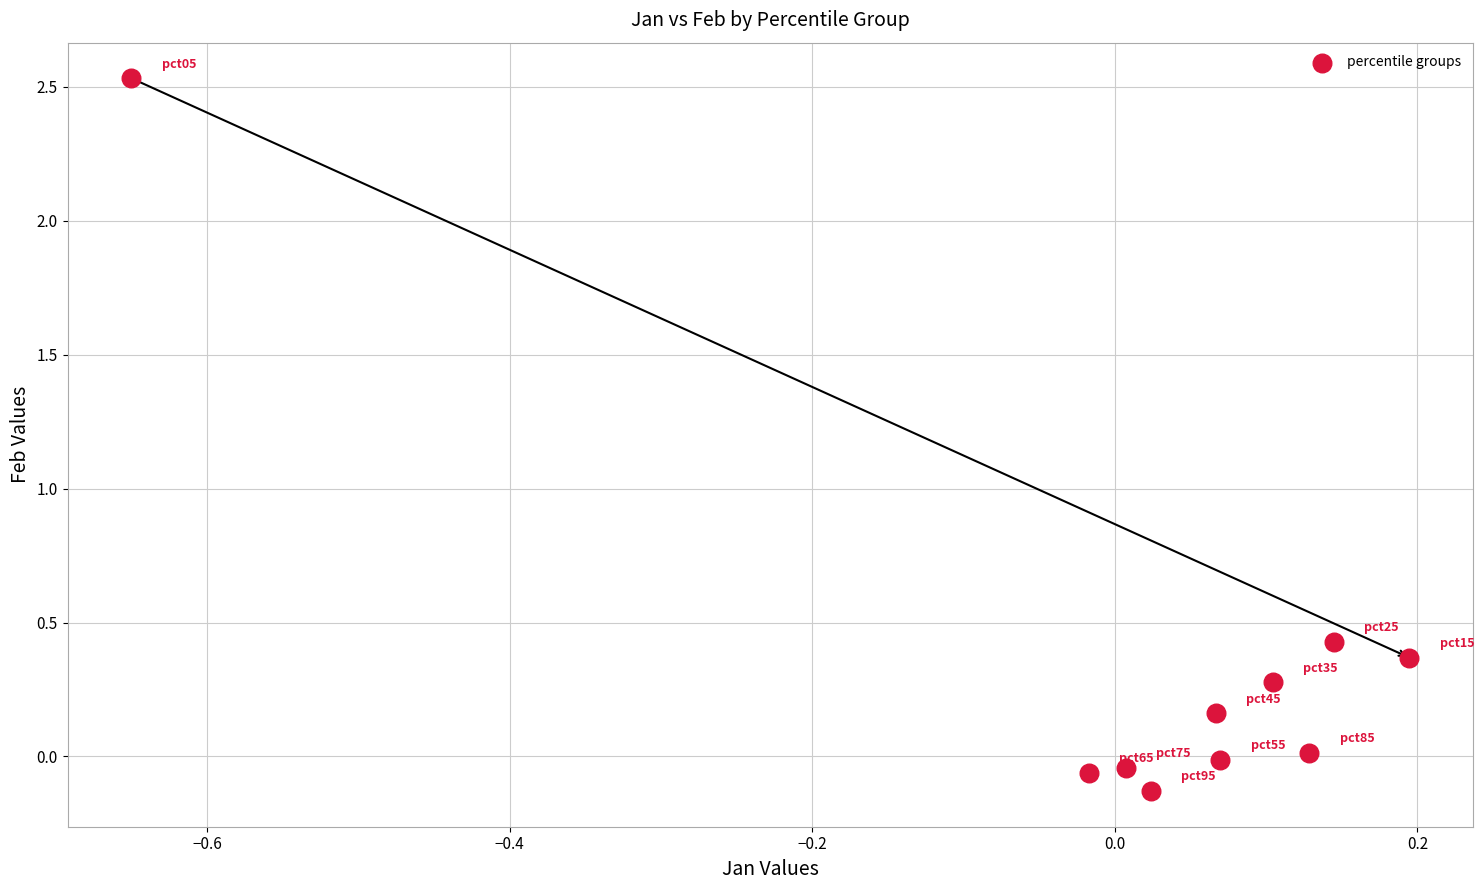

What is the range of X values (max minus min)?

0.8